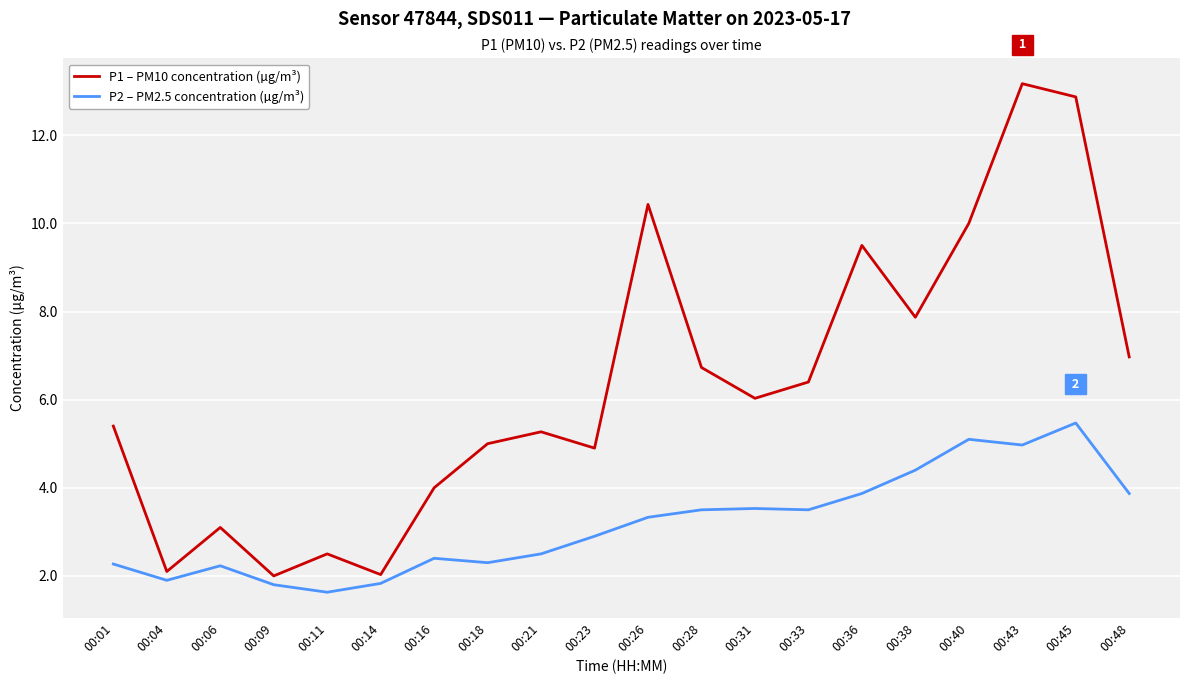

Is it true that P1 – PM10 concentration (µg/m³) equals 7.0 at 00:48?

True